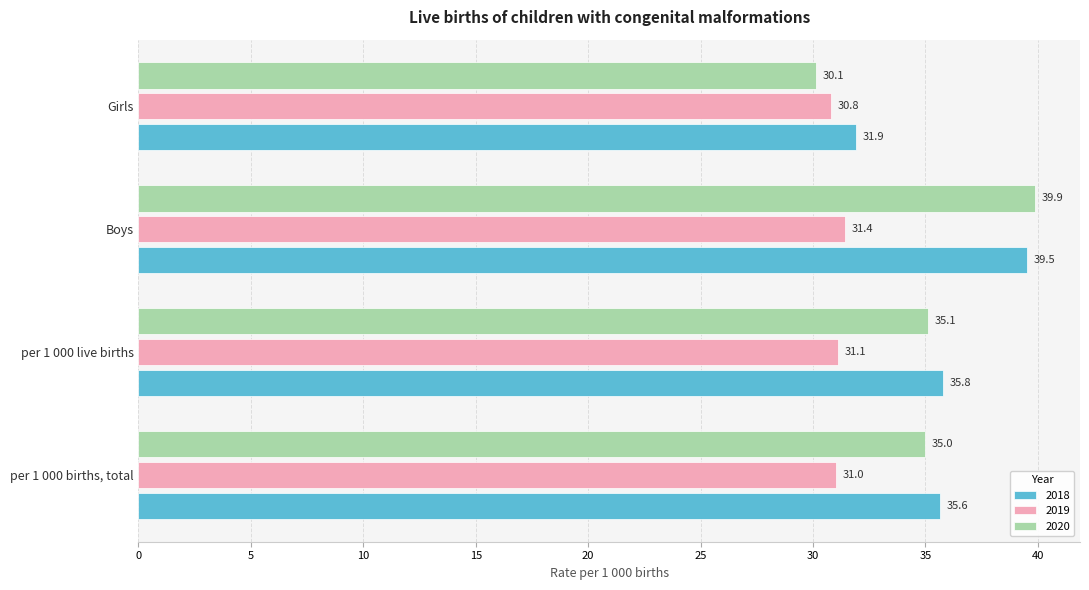

Which label corresponds to the smallest value in the chart?

Girls